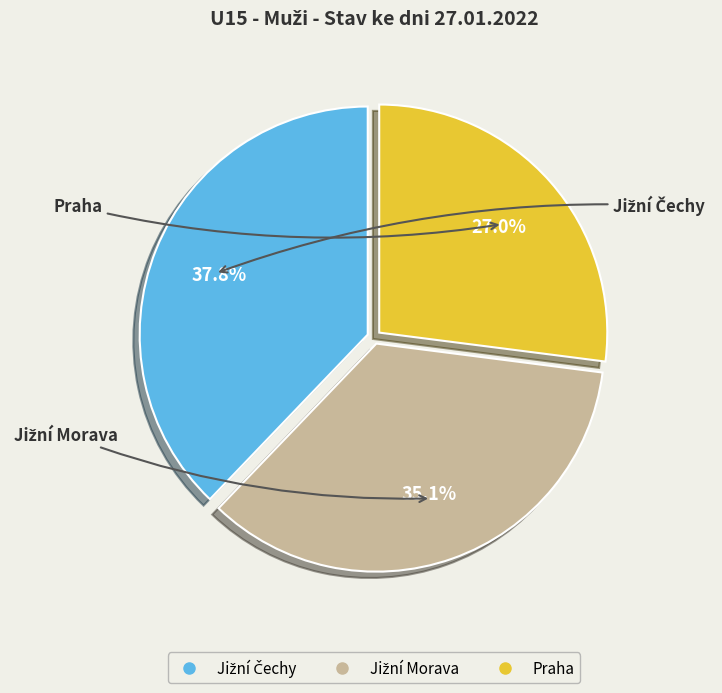

Is Praha the majority of the pie?

No